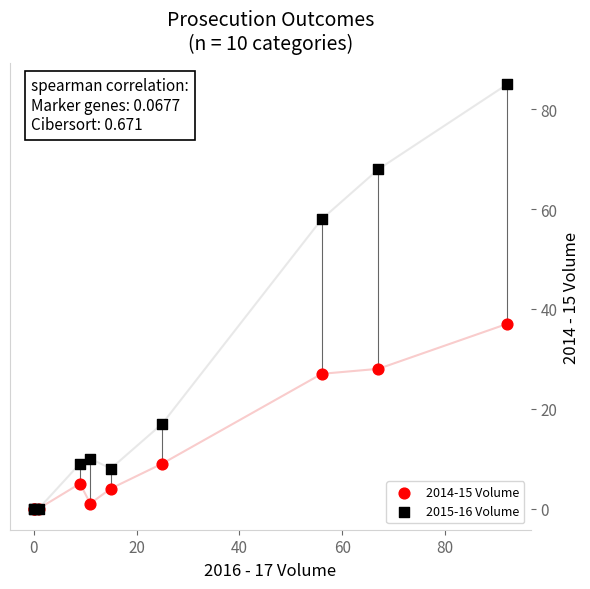

Which series has the largest Y range (max minus min)?

2015-16 Volume